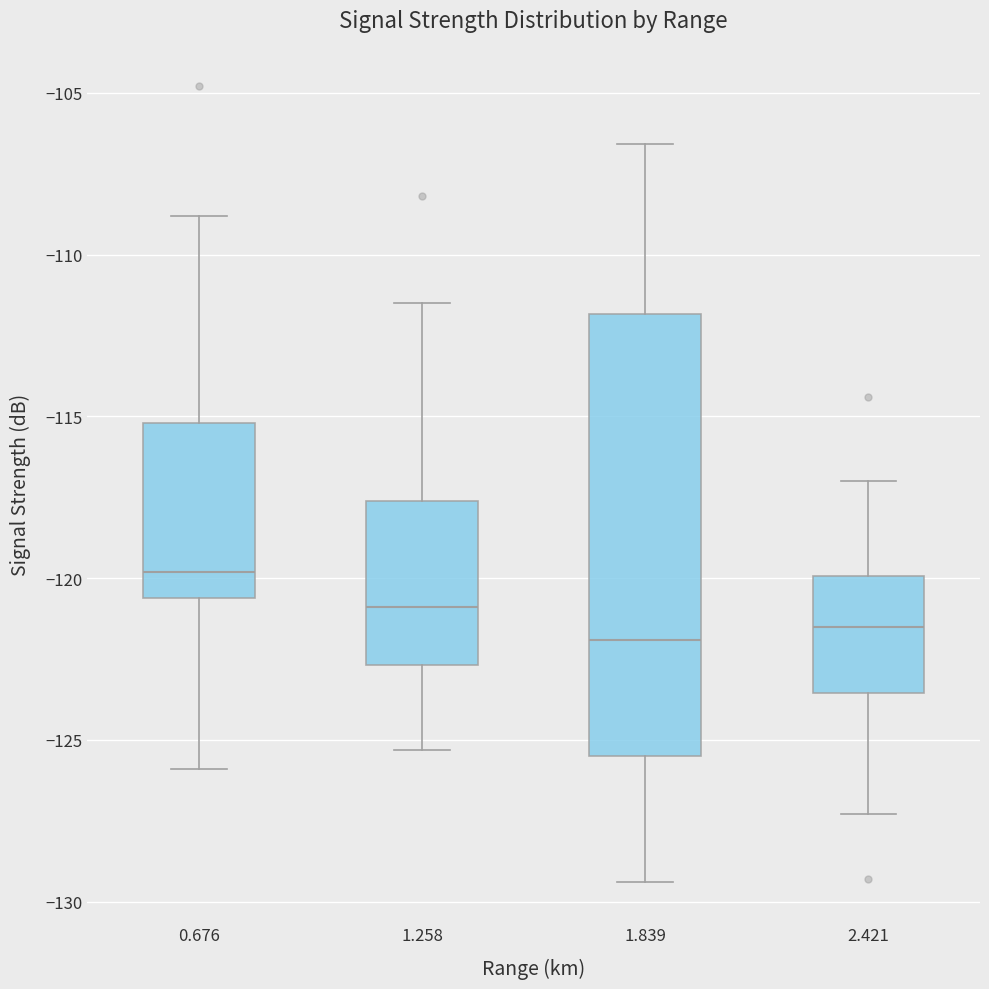

Comparing the boxes themselves (not the whiskers), which one is the tallest?

1.839